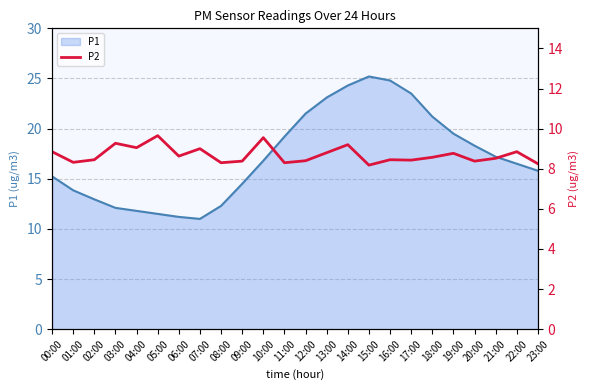

The value of P1 at 12:00 is 31.3. True or false?

False